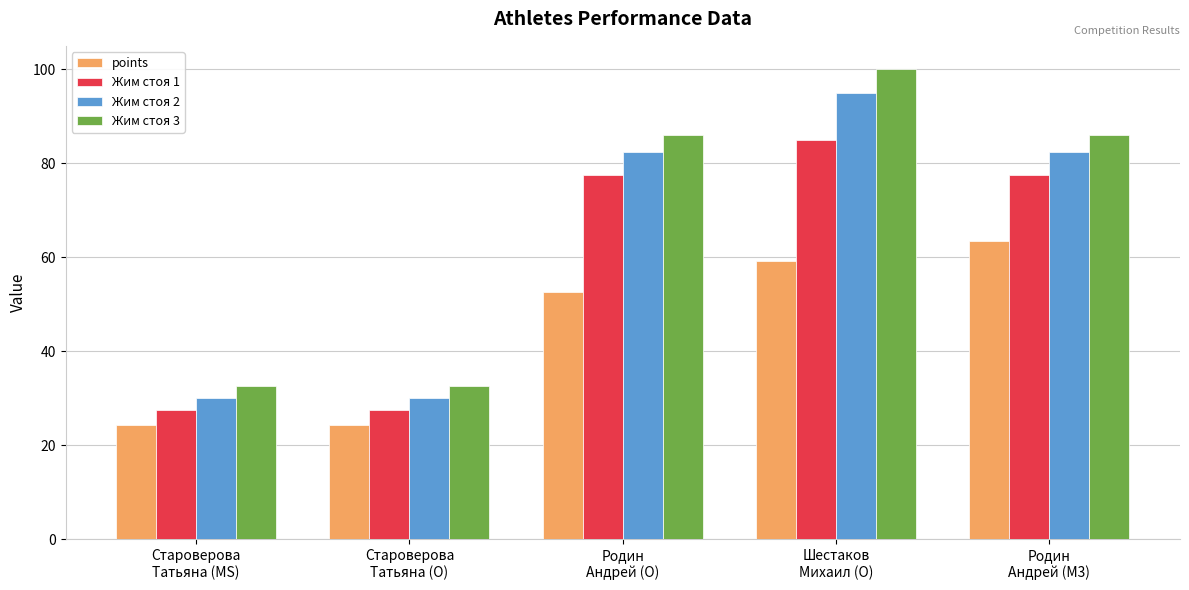

What is the value of the points bar at the 1st from the left?

24.2